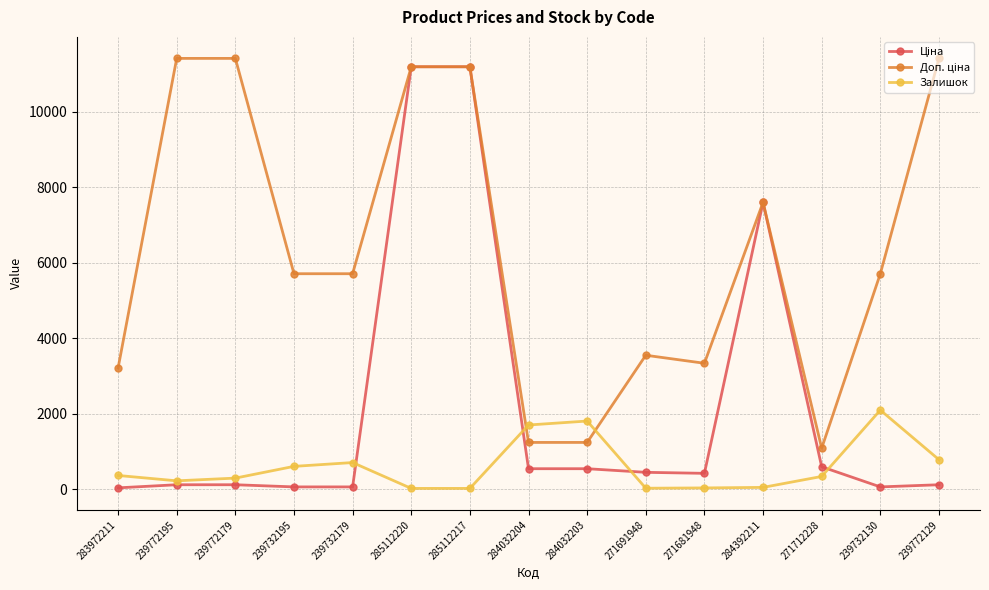

How many lines are shown in the chart?

3